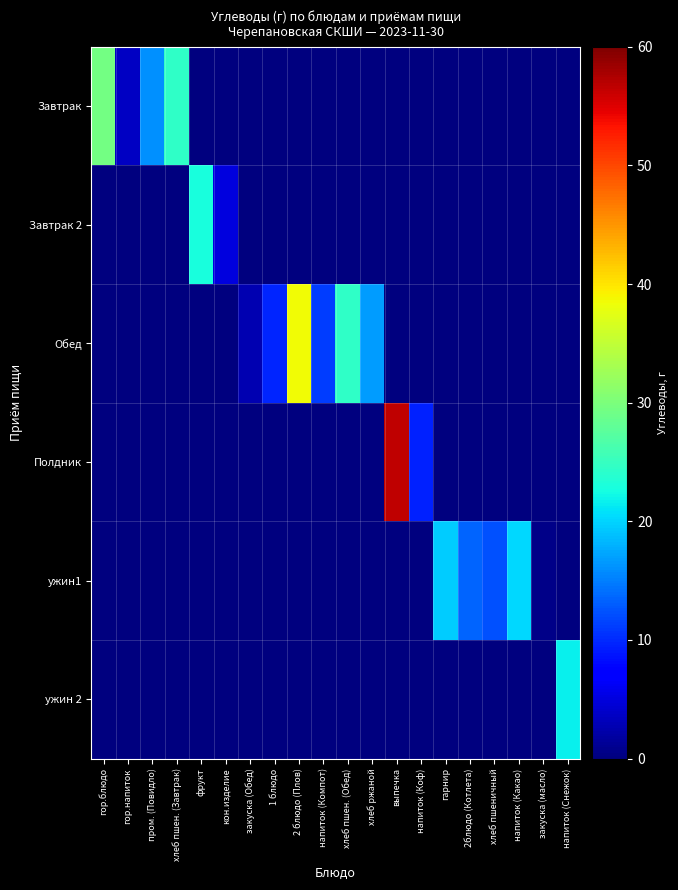

Reading left to right, what are all the values shown in this chart?

Завтрак: гор.блюдо=29.4	гор.напиток=3.6	пром. (Повидло)=16.0	хлеб пшен. (Завтрак)=24.6	фрукт=0.0	кон.изделие=0.0	закуска (Обед)=0.0	1 блюдо=0.0	2 блюдо (Плов)=0.0	напиток (Компот)=0.0	хлеб пшен. (Обед)=0.0	хлеб ржаной=0.0	выпечка=0.0	напиток (Коф)=0.0	гарнир=0.0	2блюдо (Котлета)=0.0	хлеб пшеничный=0.0	напиток (Какао)=0.0	закуска (масло)=0.0	напиток (Снежок)=0.0
Завтрак 2: гор.блюдо=0.0	гор.напиток=0.0	пром. (Повидло)=0.0	хлеб пшен. (Завтрак)=0.0	фрукт=22.8	кон.изделие=4.9	закуска (Обед)=0.0	1 блюдо=0.0	2 блюдо (Плов)=0.0	напиток (Компот)=0.0	хлеб пшен. (Обед)=0.0	хлеб ржаной=0.0	выпечка=0.0	напиток (Коф)=0.0	гарнир=0.0	2блюдо (Котлета)=0.0	хлеб пшеничный=0.0	напиток (Какао)=0.0	закуска (масло)=0.0	напиток (Снежок)=0.0
Обед: гор.блюдо=0.0	гор.напиток=0.0	пром. (Повидло)=0.0	хлеб пшен. (Завтрак)=0.0	фрукт=0.0	кон.изделие=0.0	закуска (Обед)=2.8	1 блюдо=9.8	2 блюдо (Плов)=38.6	напиток (Компот)=11.0	хлеб пшен. (Обед)=24.6	хлеб ржаной=16.7	выпечка=0.0	напиток (Коф)=0.0	гарнир=0.0	2блюдо (Котлета)=0.0	хлеб пшеничный=0.0	напиток (Какао)=0.0	закуска (масло)=0.0	напиток (Снежок)=0.0
Полдник: гор.блюдо=0.0	гор.напиток=0.0	пром. (Повидло)=0.0	хлеб пшен. (Завтрак)=0.0	фрукт=0.0	кон.изделие=0.0	закуска (Обед)=0.0	1 блюдо=0.0	2 блюдо (Плов)=0.0	напиток (Компот)=0.0	хлеб пшен. (Обед)=0.0	хлеб ржаной=0.0	выпечка=56.7	напиток (Коф)=9.4	гарнир=0.0	2блюдо (Котлета)=0.0	хлеб пшеничный=0.0	напиток (Какао)=0.0	закуска (масло)=0.0	напиток (Снежок)=0.0
ужин1: гор.блюдо=0.0	гор.напиток=0.0	пром. (Повидло)=0.0	хлеб пшен. (Завтрак)=0.0	фрукт=0.0	кон.изделие=0.0	закуска (Обед)=0.0	1 блюдо=0.0	2 блюдо (Плов)=0.0	напиток (Компот)=0.0	хлеб пшен. (Обед)=0.0	хлеб ржаной=0.0	выпечка=0.0	напиток (Коф)=0.0	гарнир=19.5	2блюдо (Котлета)=13.4	хлеб пшеничный=12.3	напиток (Какао)=20.4	закуска (масло)=0.7	напиток (Снежок)=0.0
ужин 2: гор.блюдо=0.0	гор.напиток=0.0	пром. (Повидло)=0.0	хлеб пшен. (Завтрак)=0.0	фрукт=0.0	кон.изделие=0.0	закуска (Обед)=0.0	1 блюдо=0.0	2 блюдо (Плов)=0.0	напиток (Компот)=0.0	хлеб пшен. (Обед)=0.0	хлеб ржаной=0.0	выпечка=0.0	напиток (Коф)=0.0	гарнир=0.0	2блюдо (Котлета)=0.0	хлеб пшеничный=0.0	напиток (Какао)=0.0	закуска (масло)=0.0	напиток (Снежок)=21.6